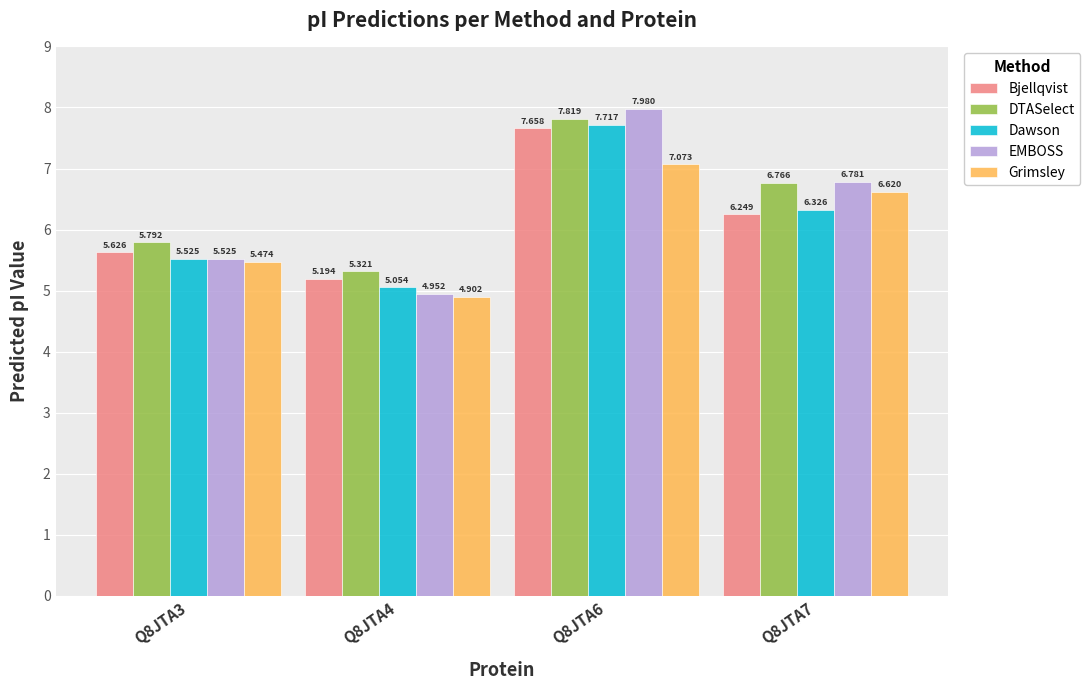

What is the maximum value for Grimsley?

7.1